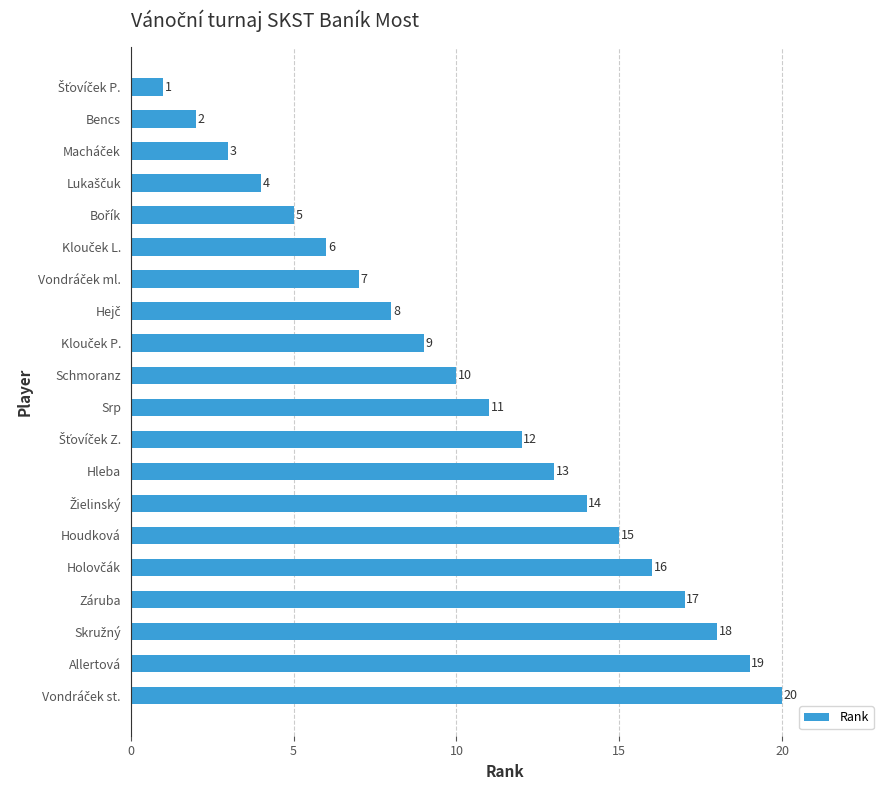

What is the difference between the second highest and second lowest values?

17